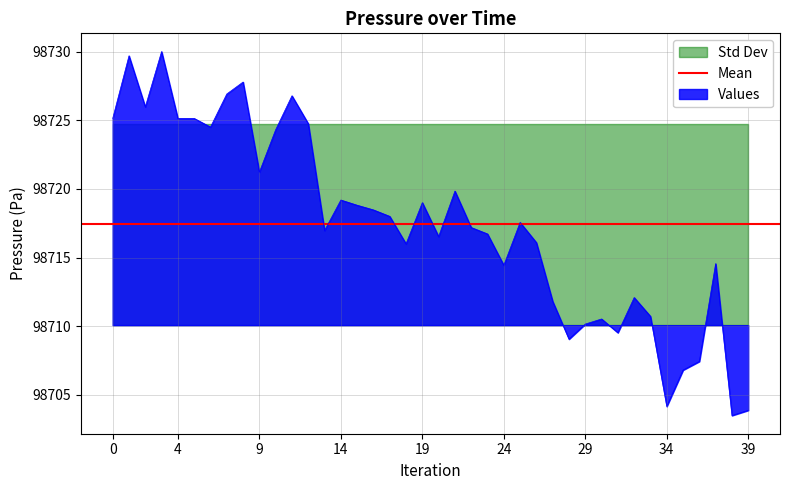

What is the maximum value for Values?

98730.0